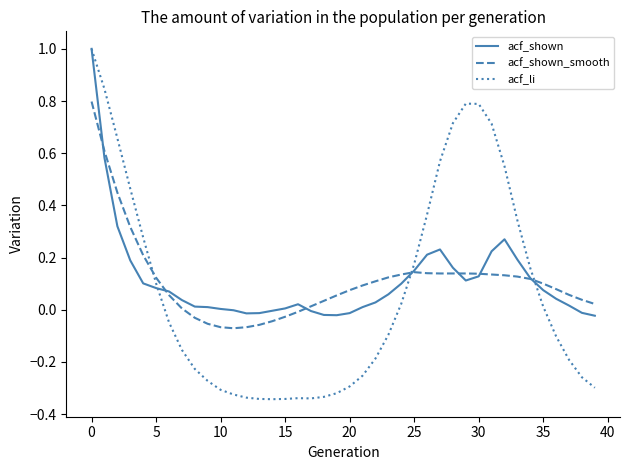

What is the highest value of the acf_li series?

1.0